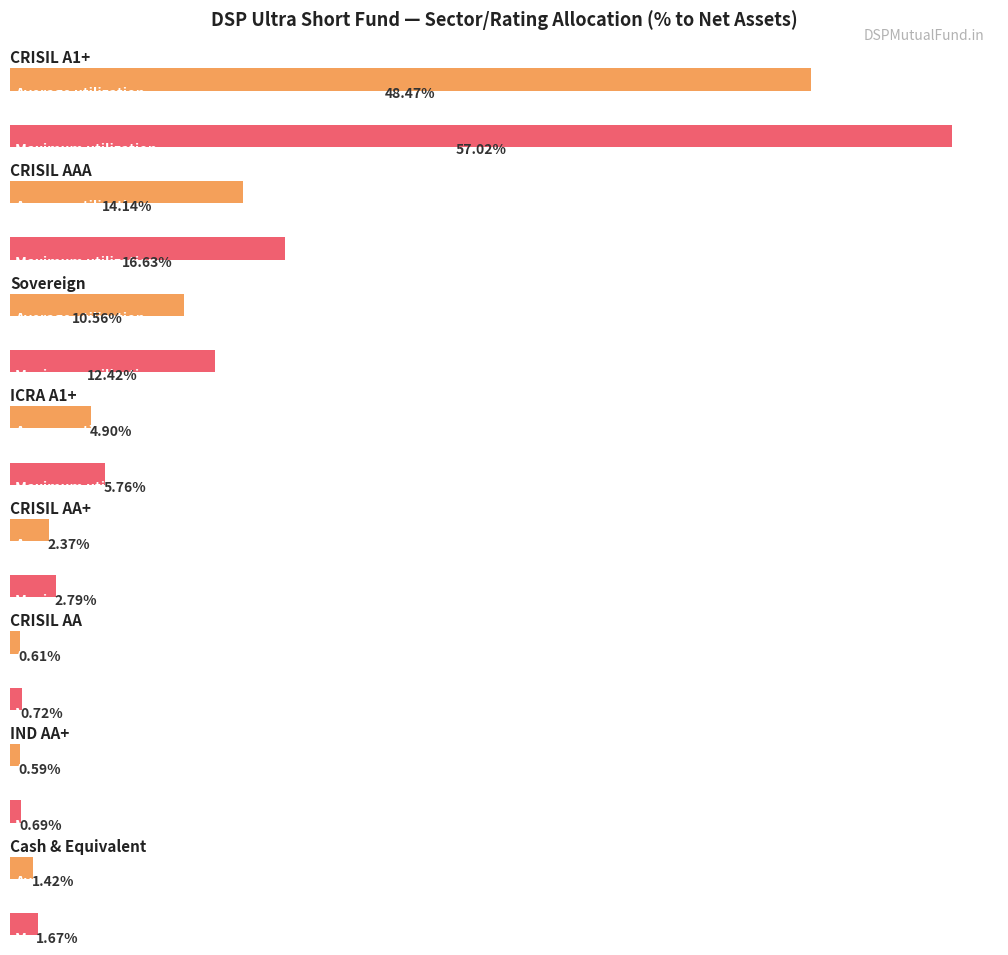

List the series in order of their peak value, lowest first.

Average utilization, Maximum utilization